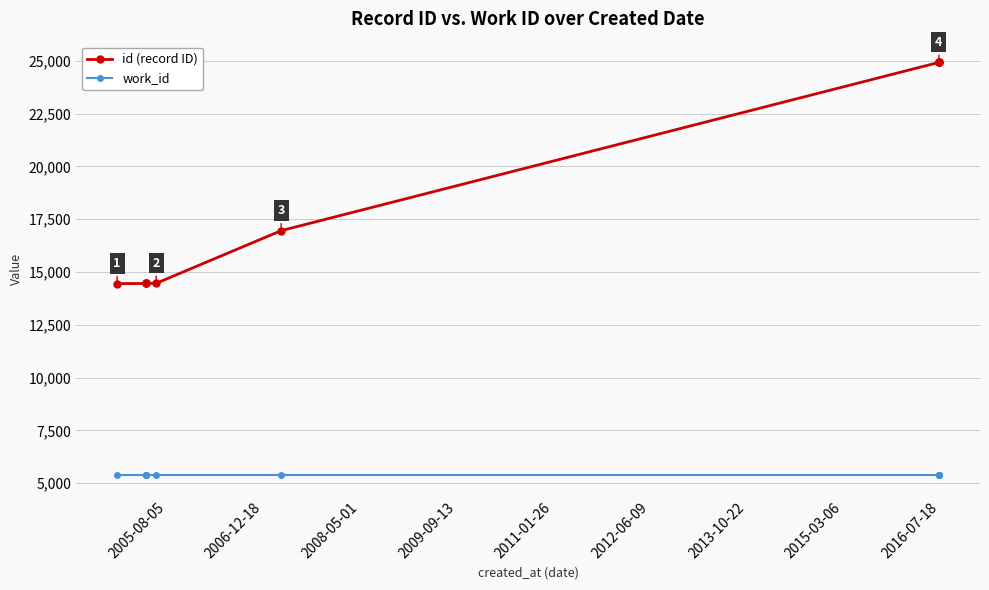

True or false: id (record ID) and work_id cross at least once.

False